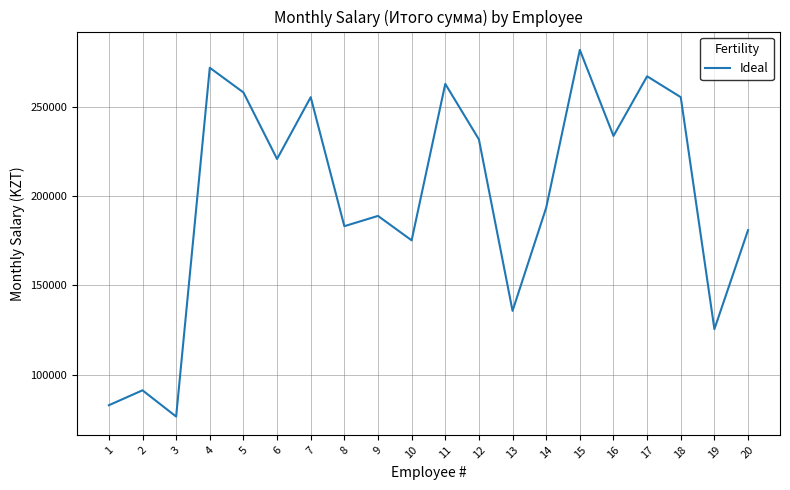

What value does the data have at 20?

180951.8